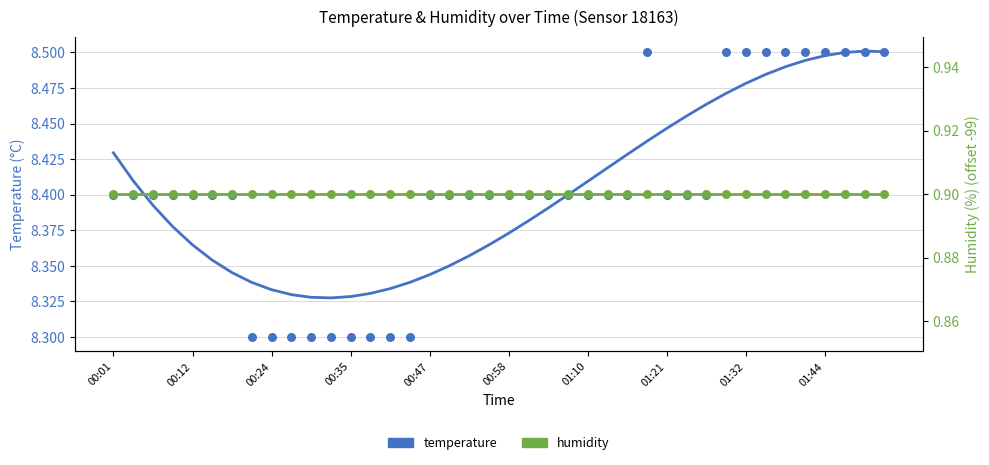

What are all the series names shown in the legend?

temperature, humidity